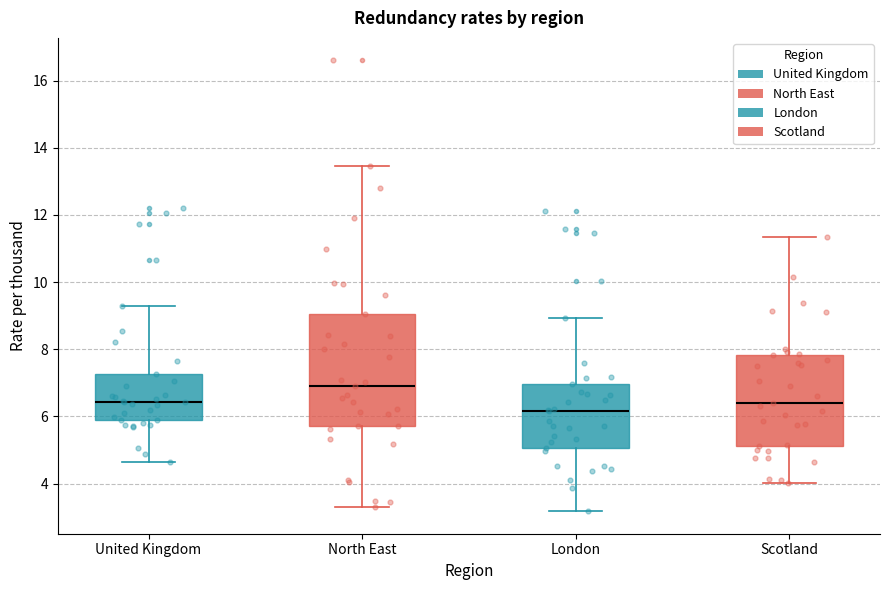

Reading left to right, transcribe this box plot: for each box, give where its median line is, the range the box spans, and where its two whiskers end, as read against the y-axis. The values are not printed on the chart, so give them approximately, as read against the axis.

United Kingdom: median 6.4, box 5.8 to 7.2, whiskers 4.6 to 9.2
North East: median 7.0, box 5.8 to 9.0, whiskers 3.4 to 13.4
London: median 6.2, box 5.0 to 7.0, whiskers 3.2 to 9.0
Scotland: median 6.4, box 5.2 to 7.8, whiskers 4.0 to 11.4